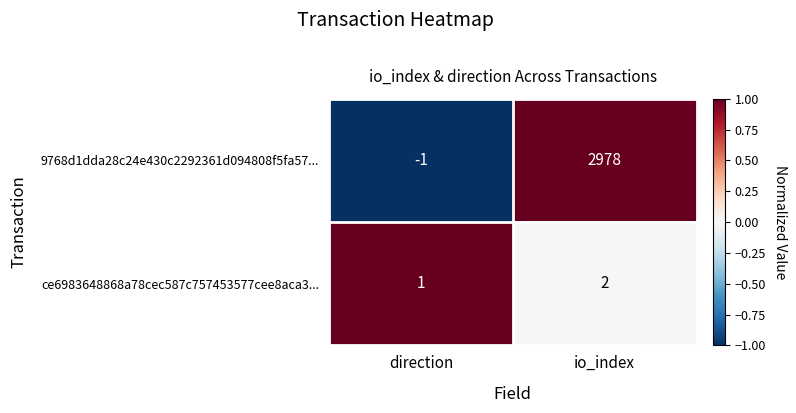

At which category is the sum across all series the highest?

io_index